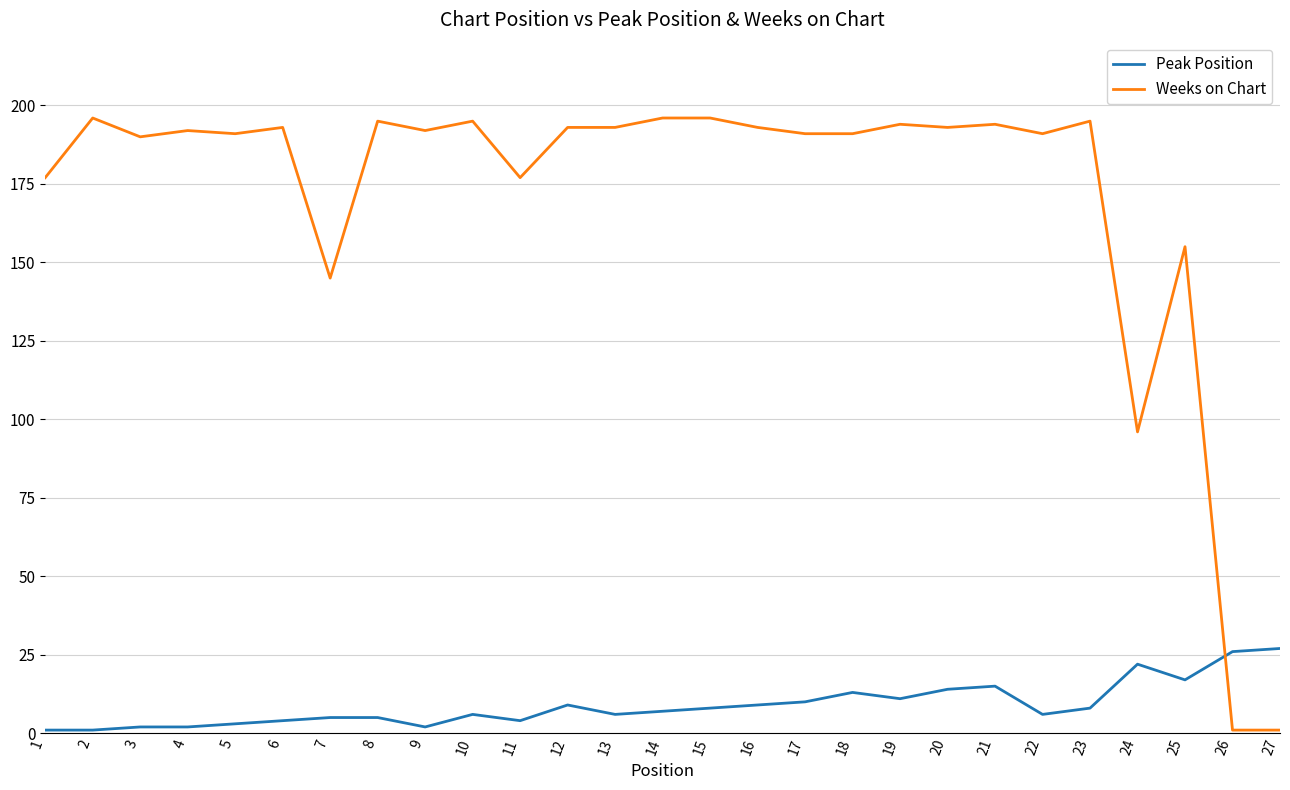

At 8, list the series in order from smallest to largest.

Peak Position, Weeks on Chart